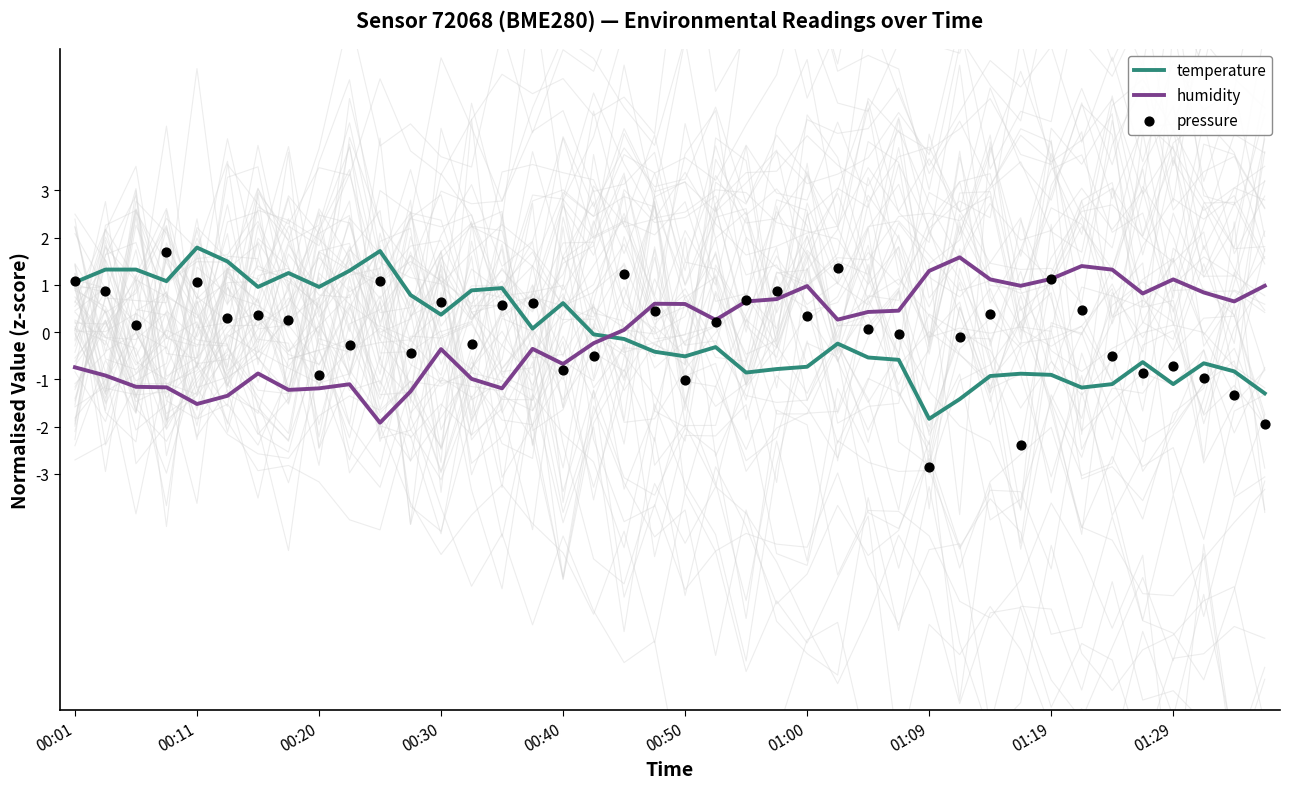

Which series has the widest spread of Y values?

pressure